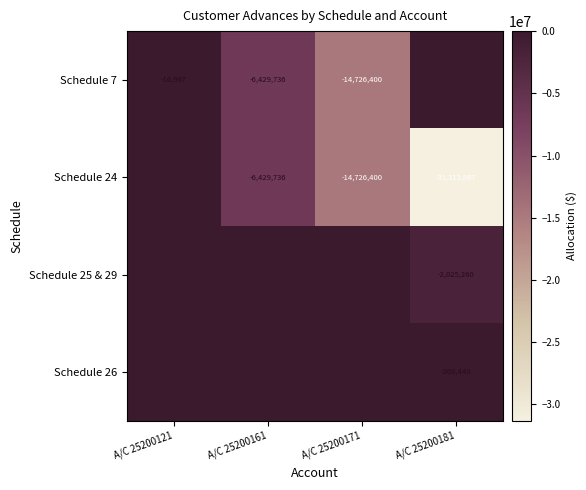

Is it true that Schedule 24 equals -8656216 at A/C 25200171?

False